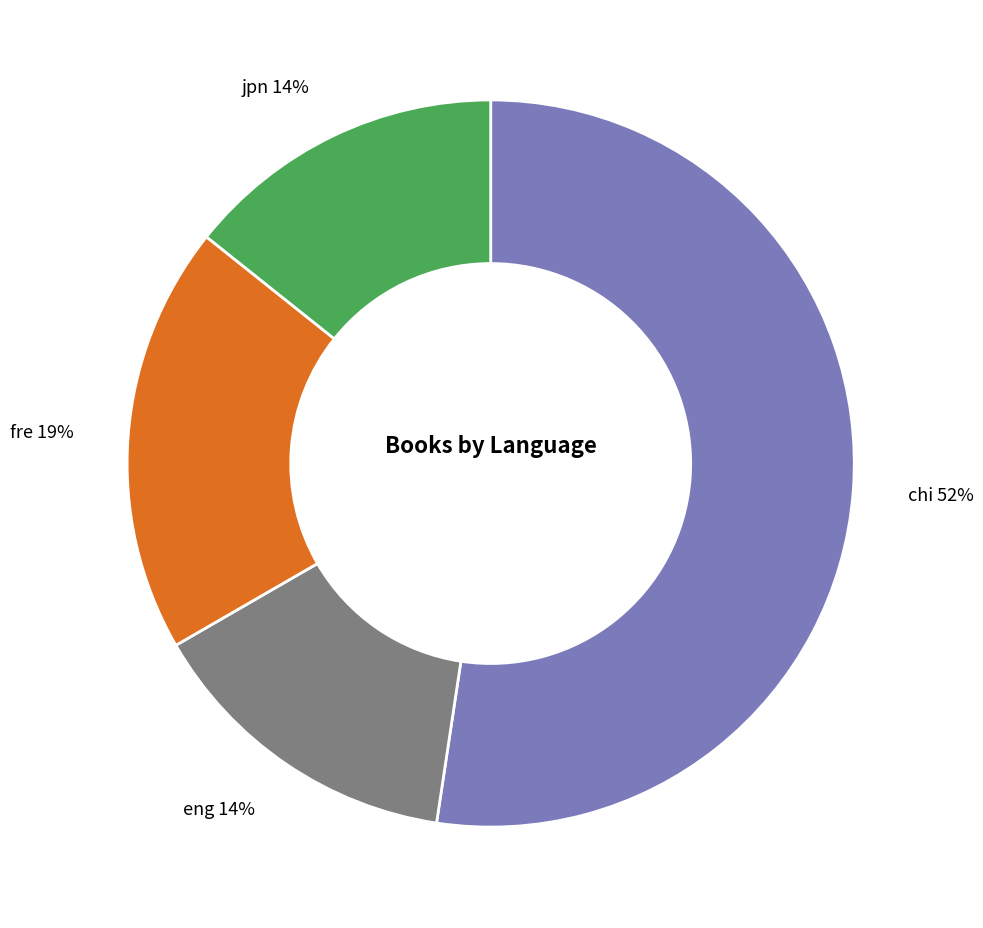

Do chi and eng together represent more than half of the pie?

Yes